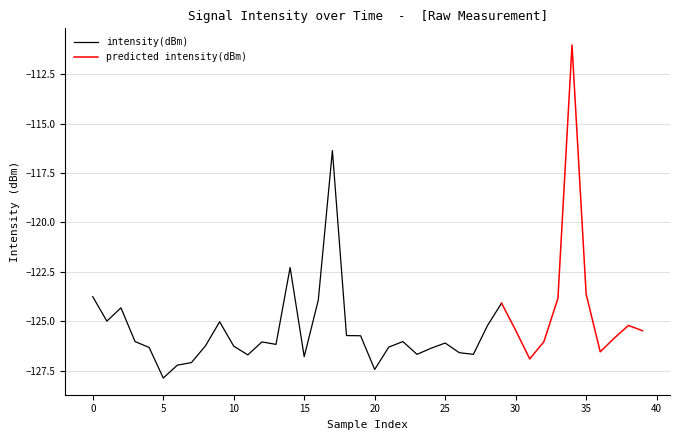

What is the greatest value displayed?

-111.0